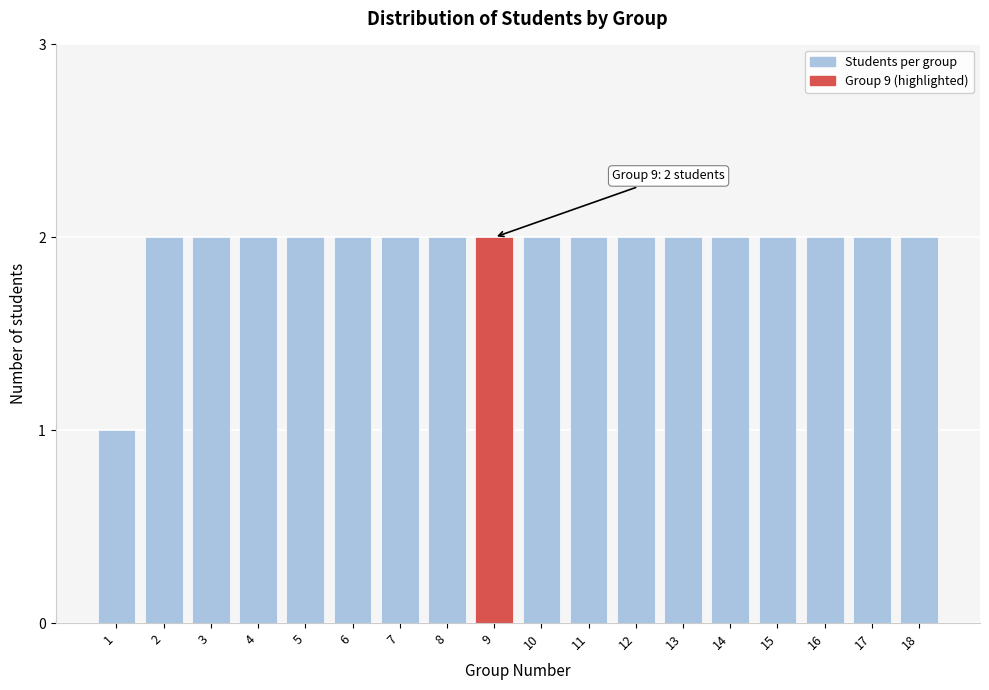

Reading left to right, list all the values displayed in this chart.

1	2	2	2	2	2	2	2	2	2	2	2	2	2	2	2	2	2